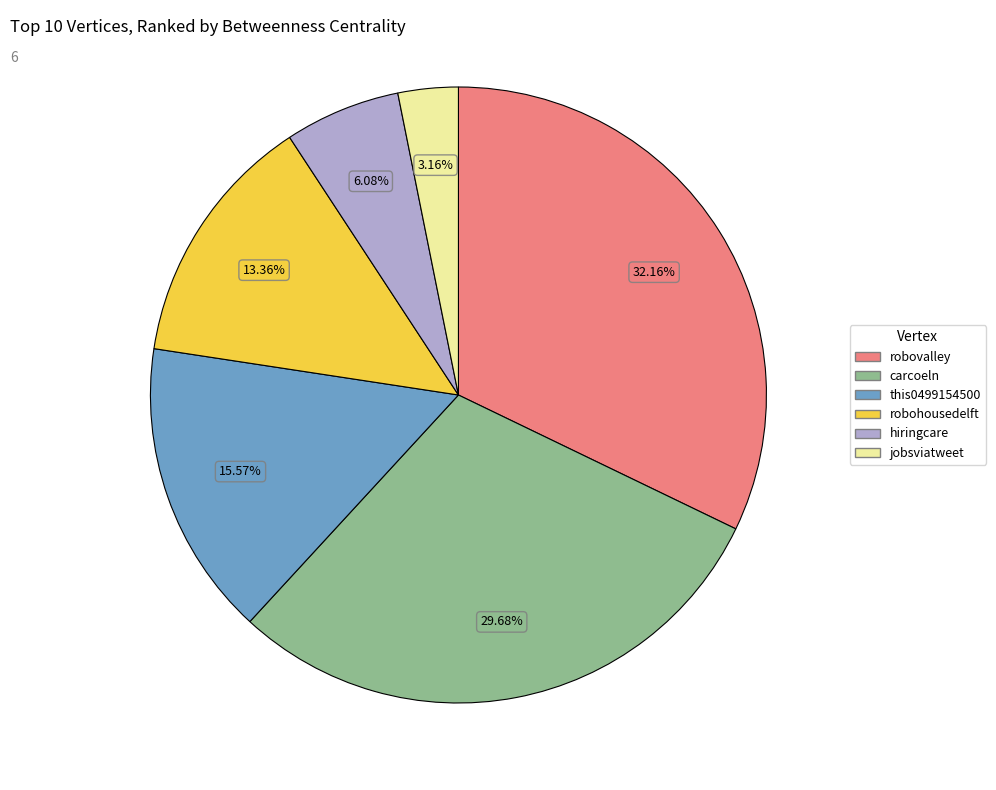

Is hiringcare the majority of the pie?

No